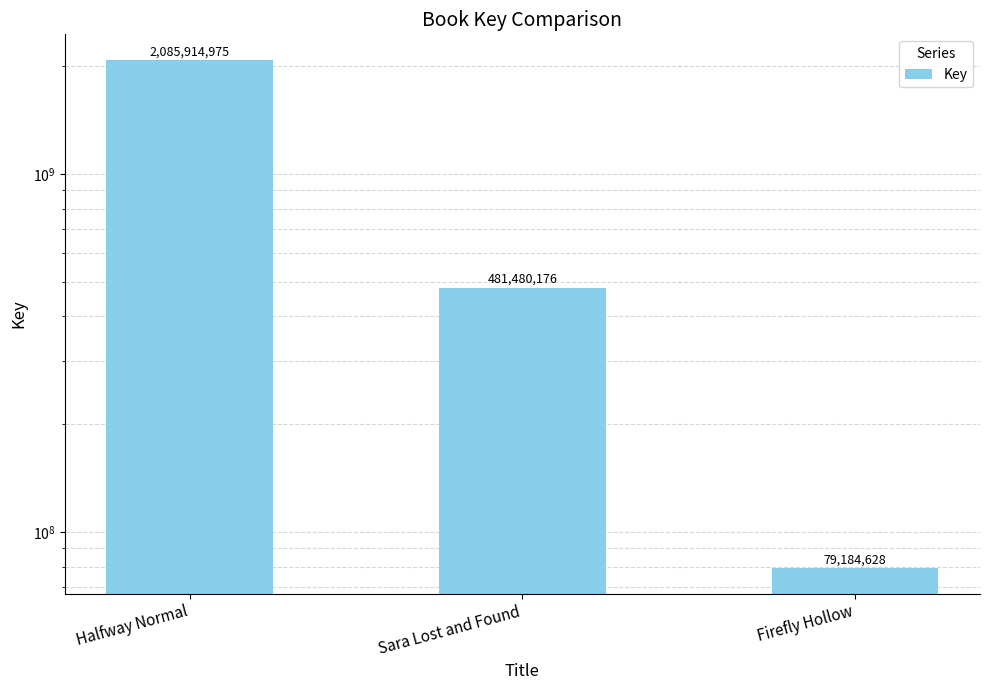

Approximately how many times larger is the value at Firefly Hollow compared to Sara Lost and Found?

0.2